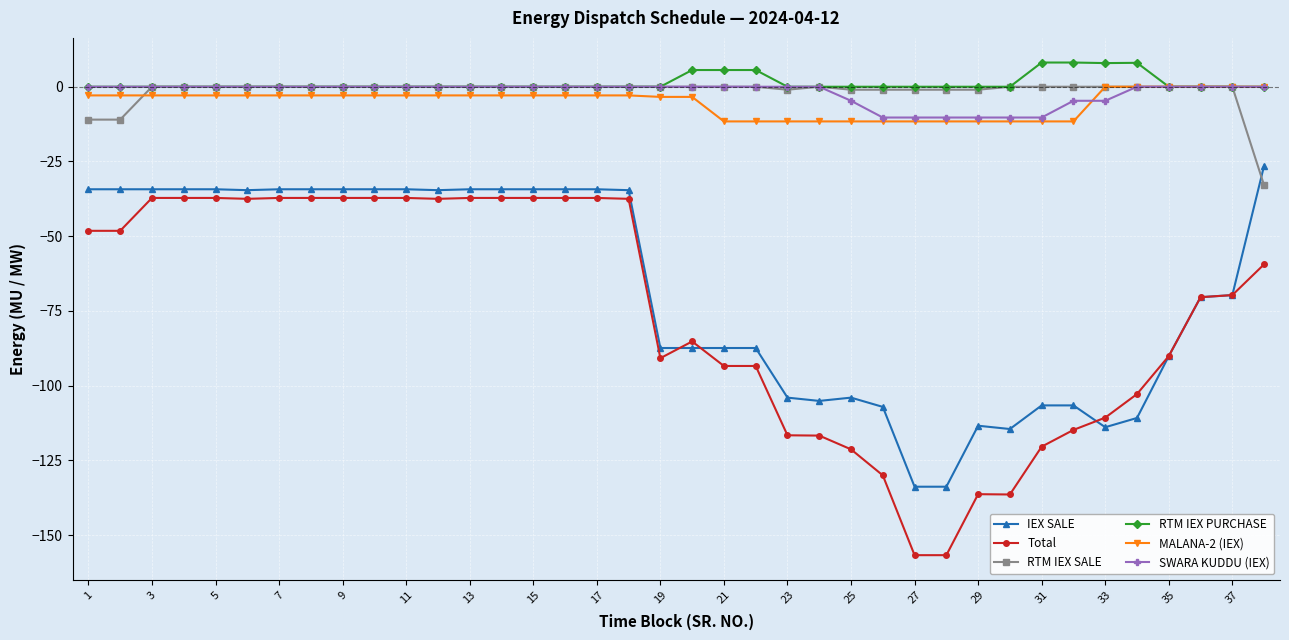

What is the value of the Total point at the 32nd from the left?

-114.8